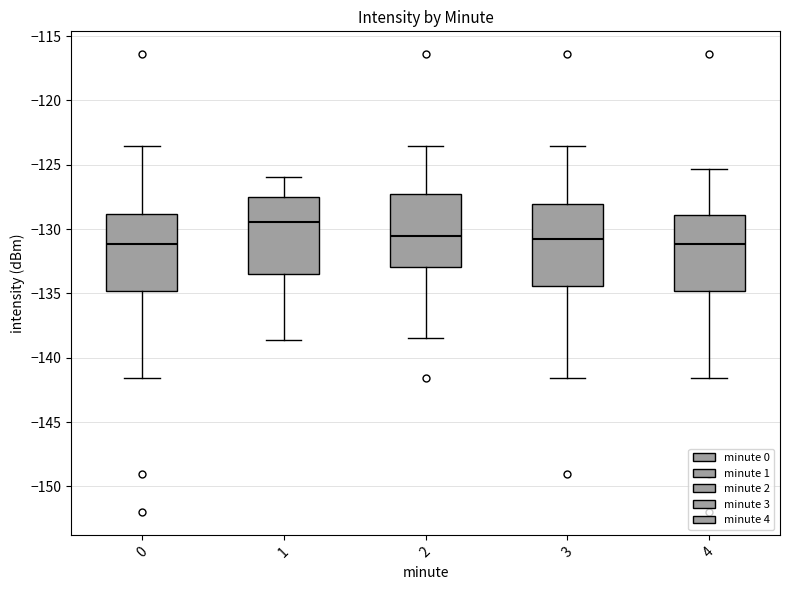

Reading left to right, transcribe this box plot: for each box, give where its median line is, the range the box spans, and where its two whiskers end, as read against the y-axis. The values are not printed on the chart, so give them approximately, as read against the axis.

0: median -131.0, box -135.0 to -129.0, whiskers -141.5 to -123.5
1: median -129.5, box -133.5 to -127.5, whiskers -138.5 to -126.0
2: median -130.5, box -133.0 to -127.0, whiskers -138.5 to -123.5
3: median -131.0, box -134.5 to -128.0, whiskers -141.5 to -123.5
4: median -131.0, box -135.0 to -129.0, whiskers -141.5 to -125.5